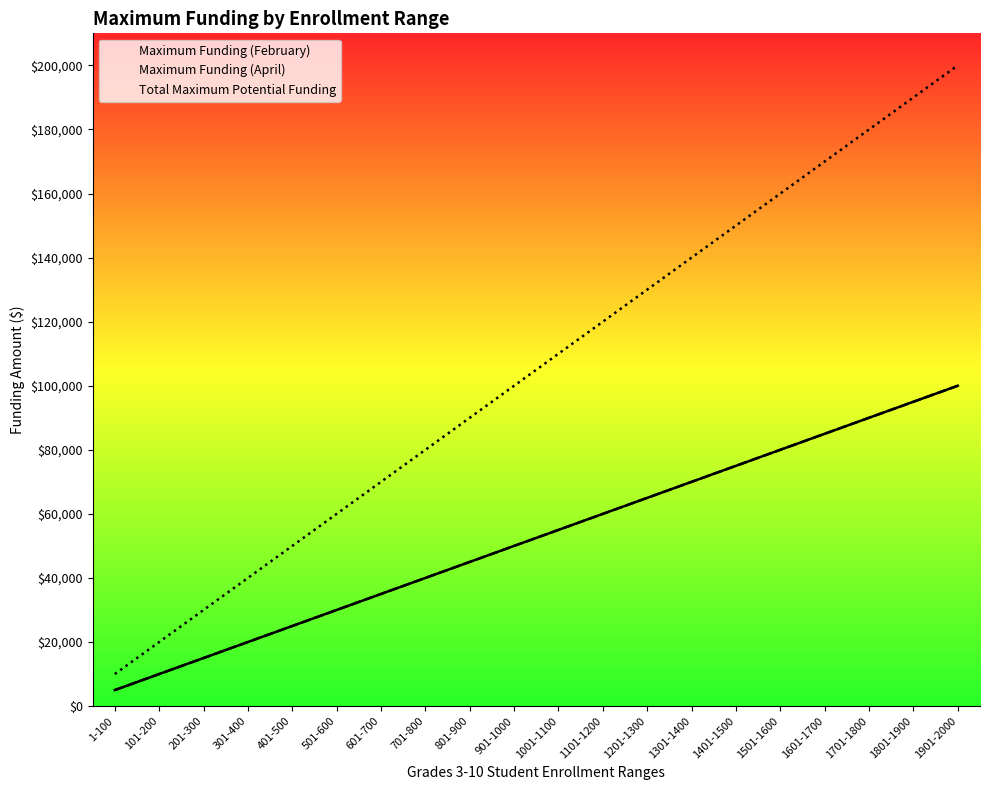

What is the difference between the maximum and minimum values in the Maximum Funding (April) series?

95000